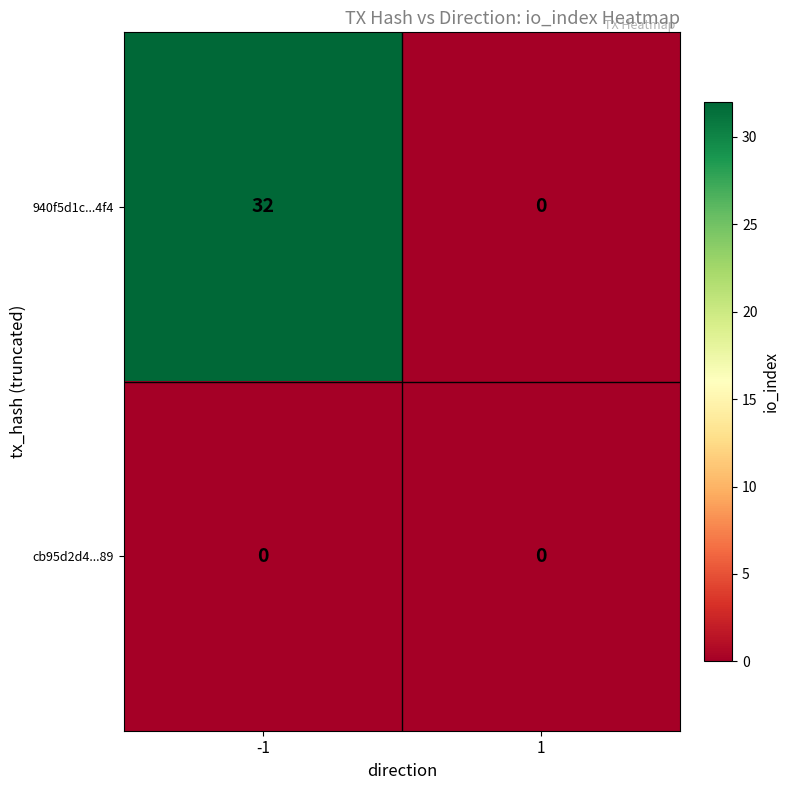

Which series has the largest total across all categories?

940f5d1c...4f4